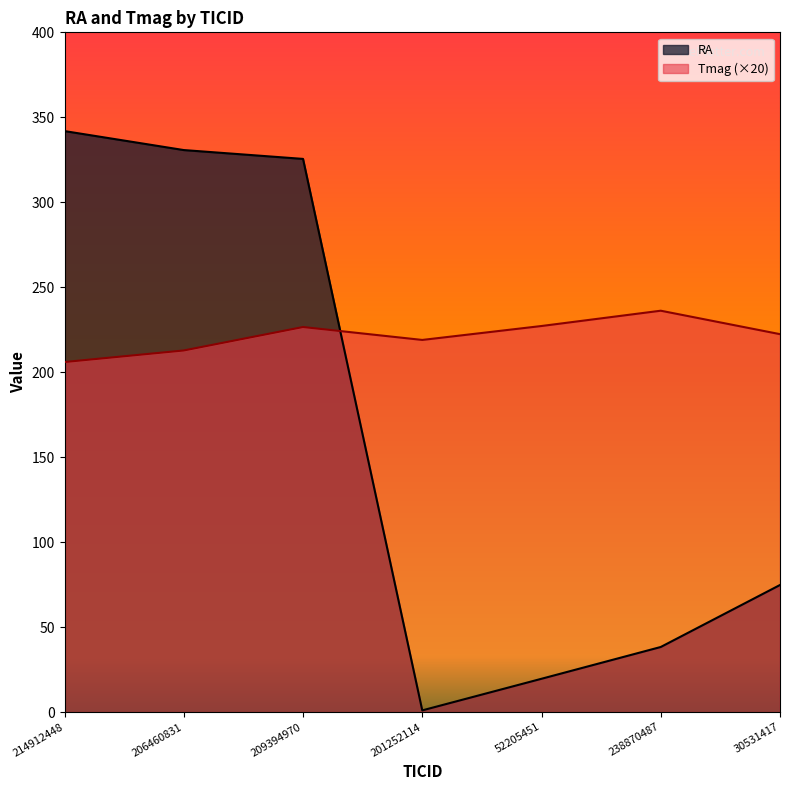

Which series ends up on top after the final intersection of Tmag and RA?

Tmag